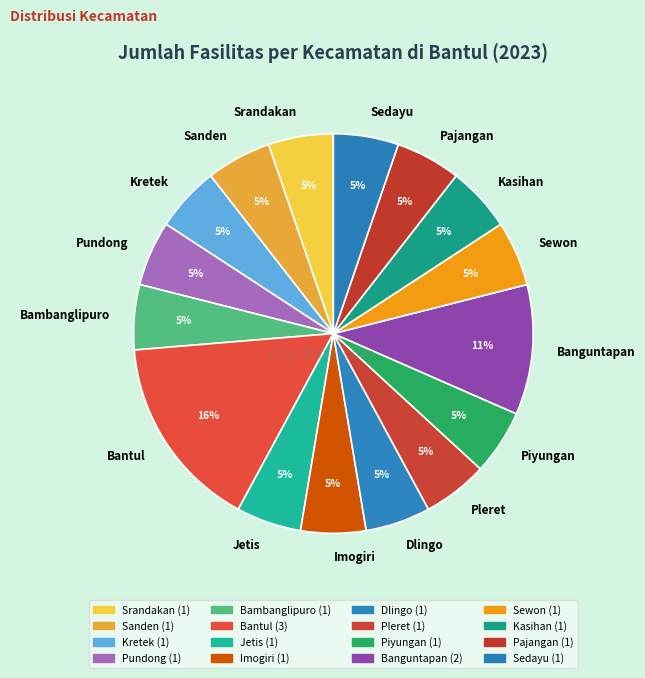

How many slices are in this pie chart?

16